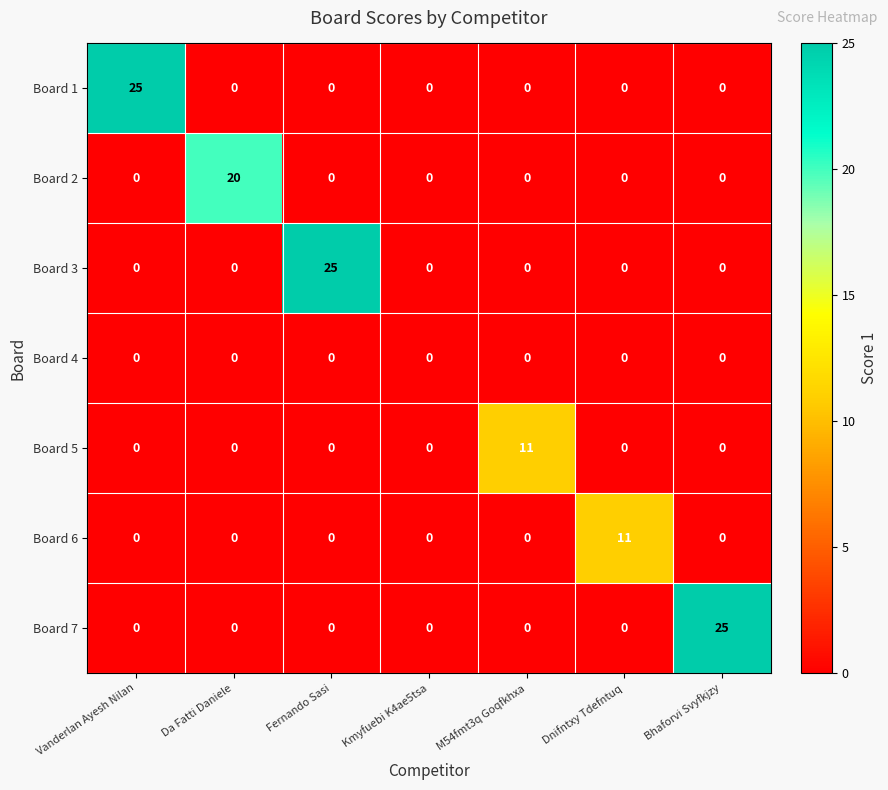

What is the sum of all Board 5 values?

11